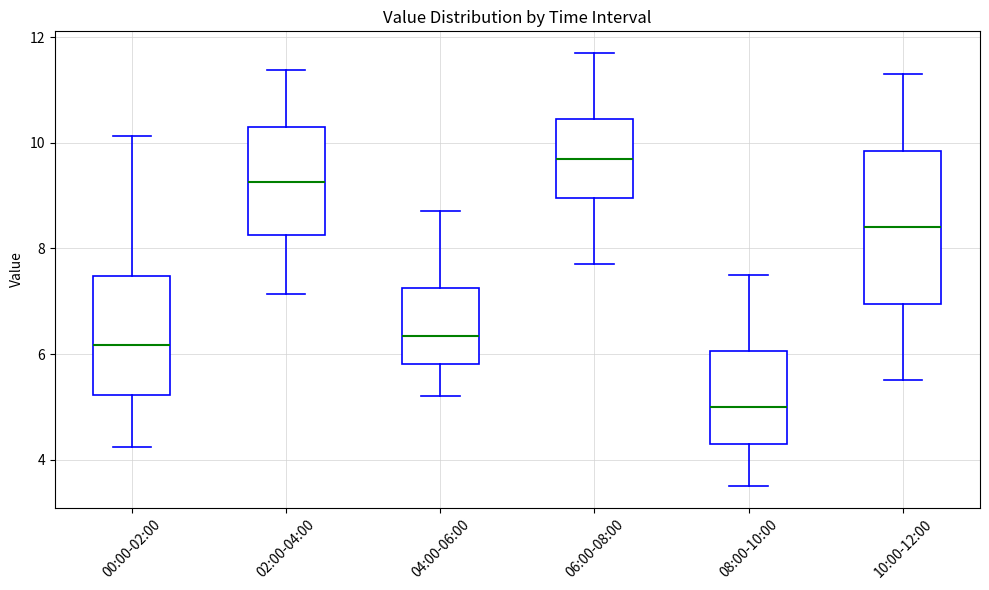

Reading left to right, read every box against the y-axis: the position of its median line, the range the box covers, and the ends of its whiskers. The values are not printed on the chart, so give them approximately, as read against the axis.

00:00-02:00: median 6.2, box 5.2 to 7.4, whiskers 4.2 to 10.2
02:00-04:00: median 9.2, box 8.2 to 10.2, whiskers 7.2 to 11.4
04:00-06:00: median 6.4, box 5.8 to 7.2, whiskers 5.2 to 8.8
06:00-08:00: median 9.8, box 9.0 to 10.4, whiskers 7.8 to 11.8
08:00-10:00: median 5.0, box 4.4 to 6.0, whiskers 3.6 to 7.6
10:00-12:00: median 8.4, box 7.0 to 9.8, whiskers 5.6 to 11.4